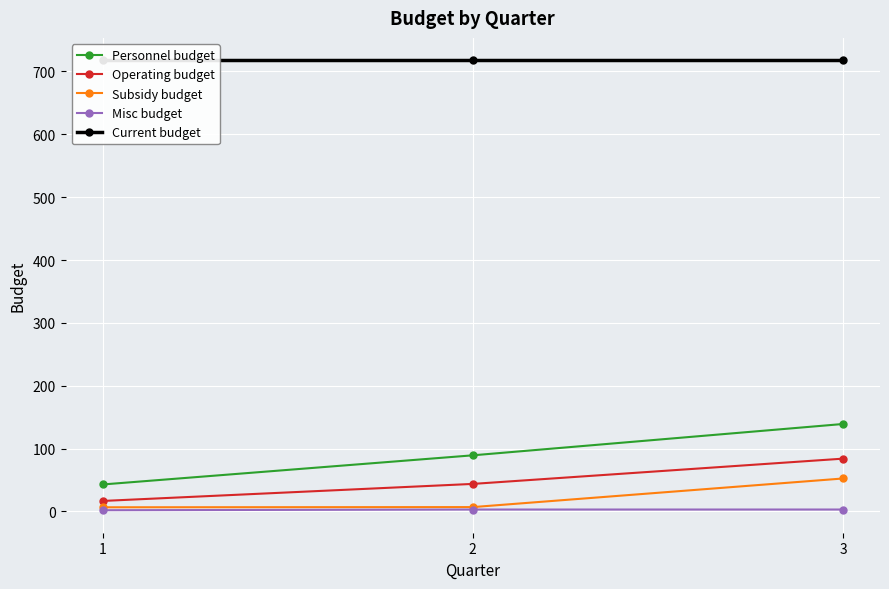

What is the total value across all series at 2?

860.3